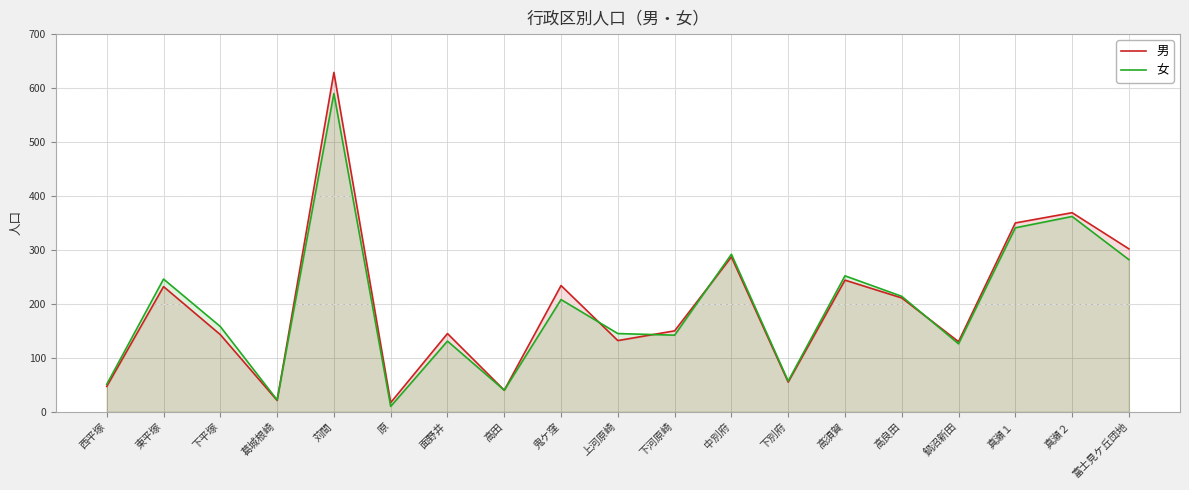

Where do 女 and 男 first cross each other?

葛城根崎 and 苅間